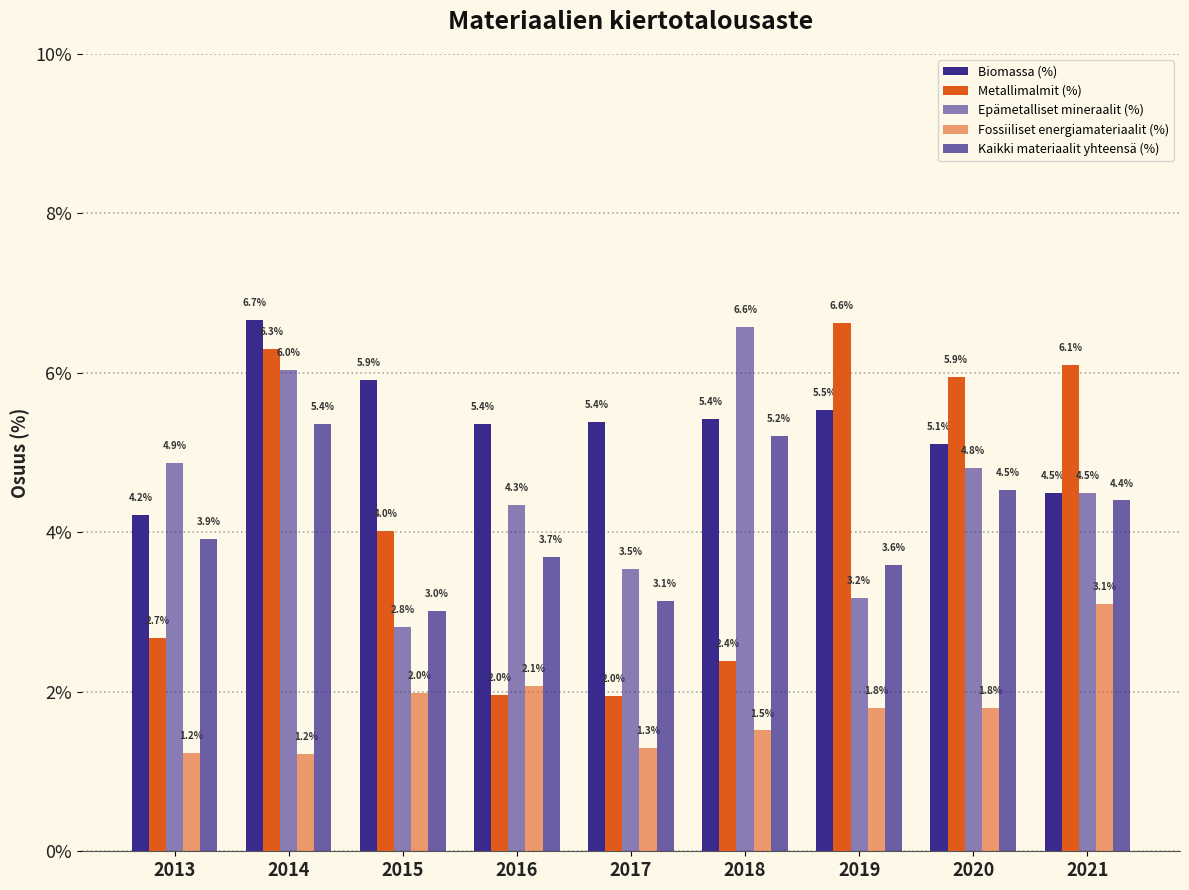

How many data points in Epämetalliset mineraalit (%) are less than 4?

3